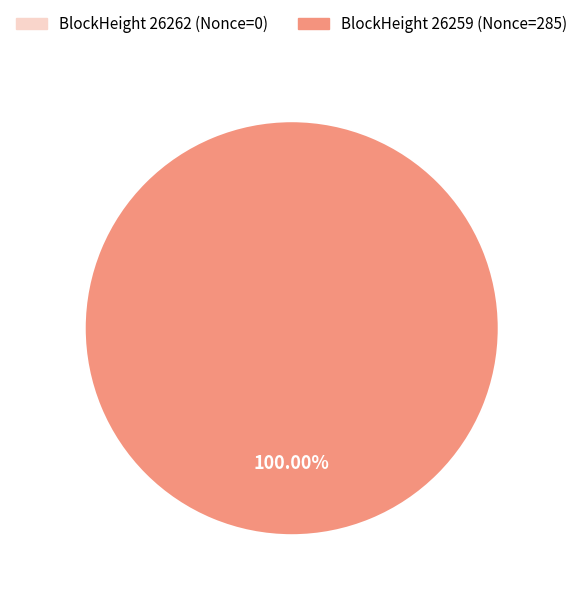

True or false: 26262 accounts for 11% of the total.

False